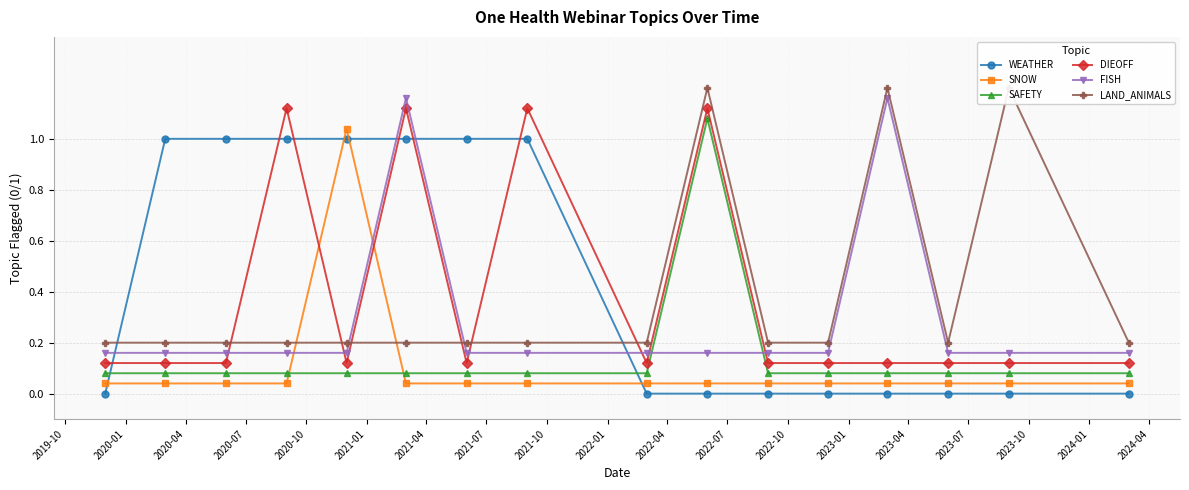

True or false: FISH has more than 1 points higher than both neighbors.

True